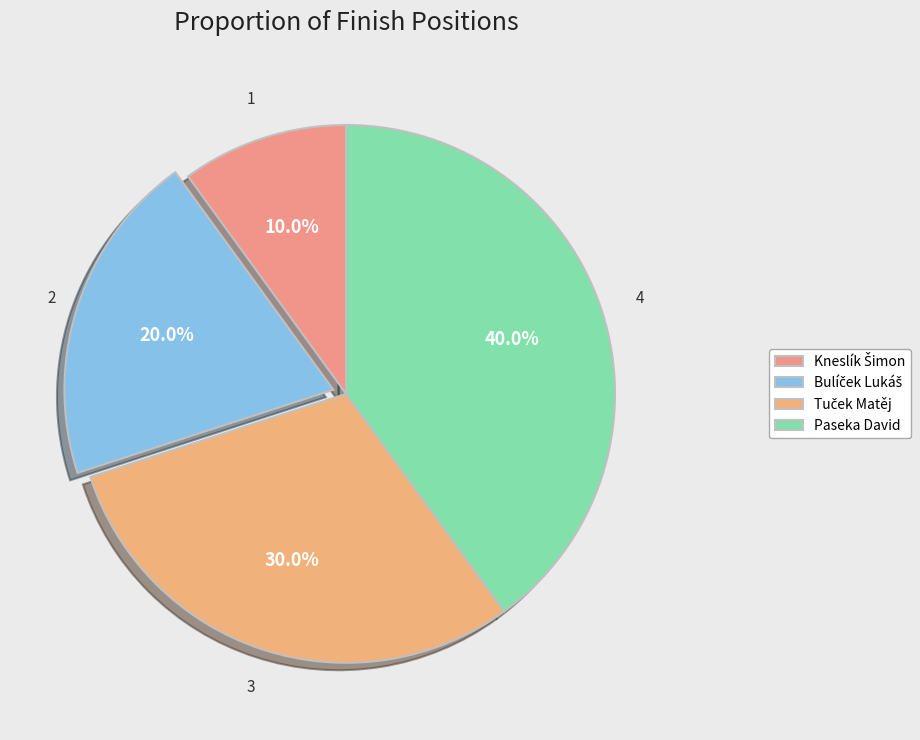

Count the number of slices in the pie.

4